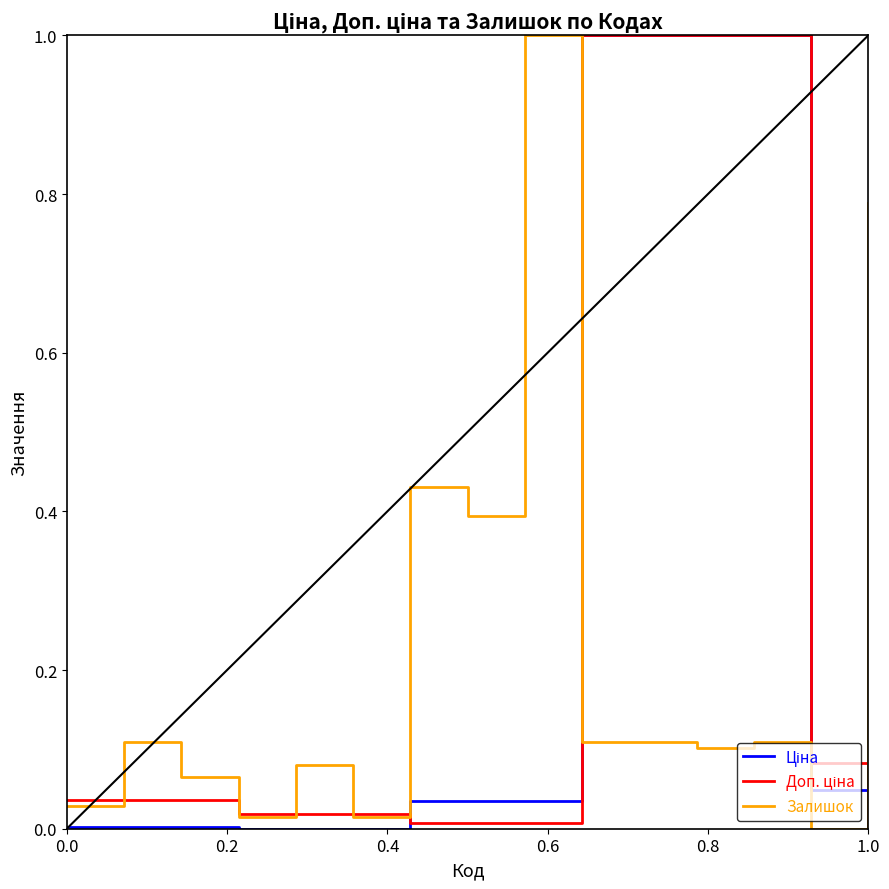

What is the greatest value displayed?

1.0